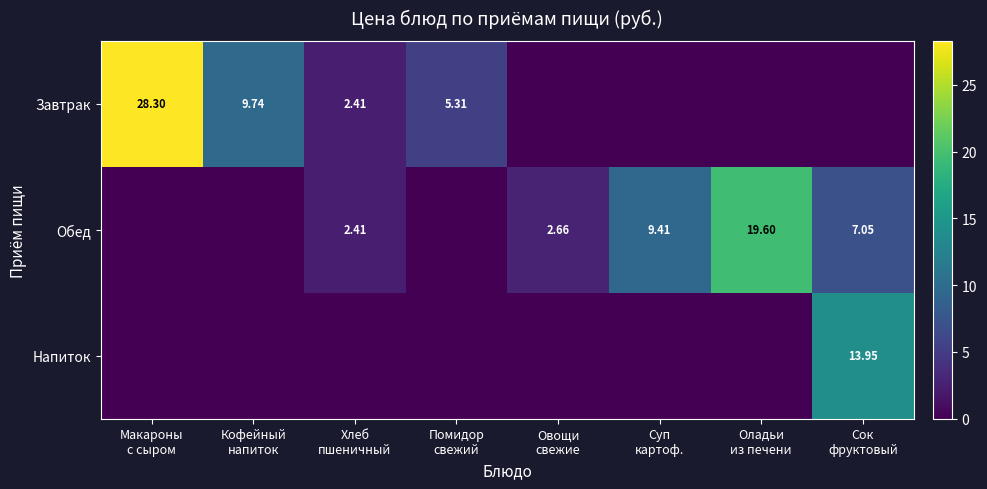

Is the value of Завтрак at Суп картоф. greater than the value of Обед at Овощи свежие?

No